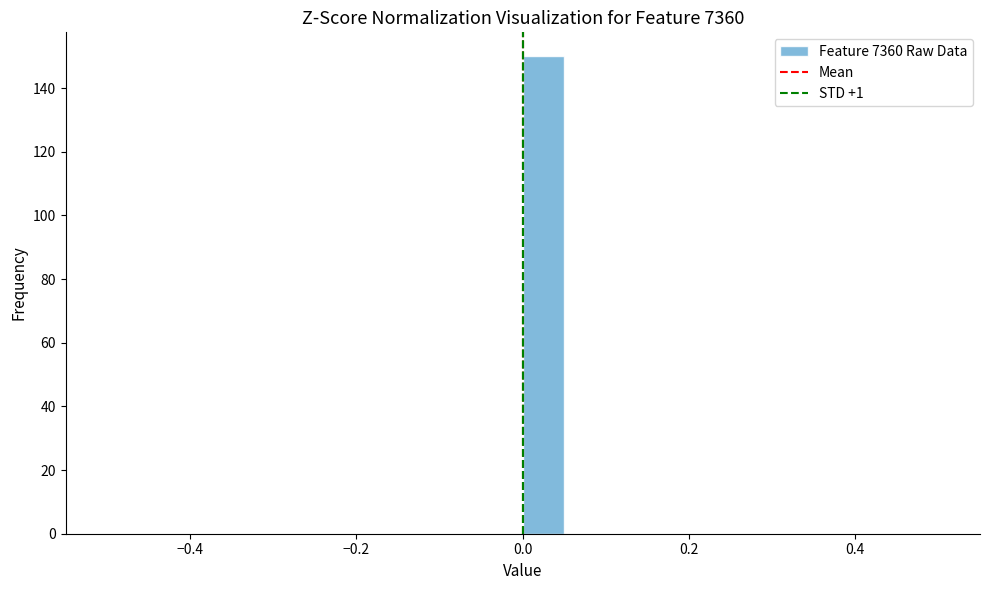

Around what value on the x-axis is the tallest bar? Give the approximate position of its centre, as read against the axis.

0.02